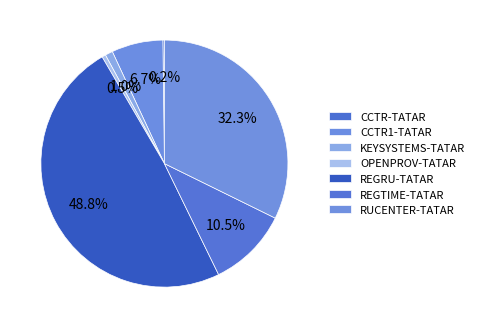

What is the largest slice in the pie chart?

REGRU-TATAR